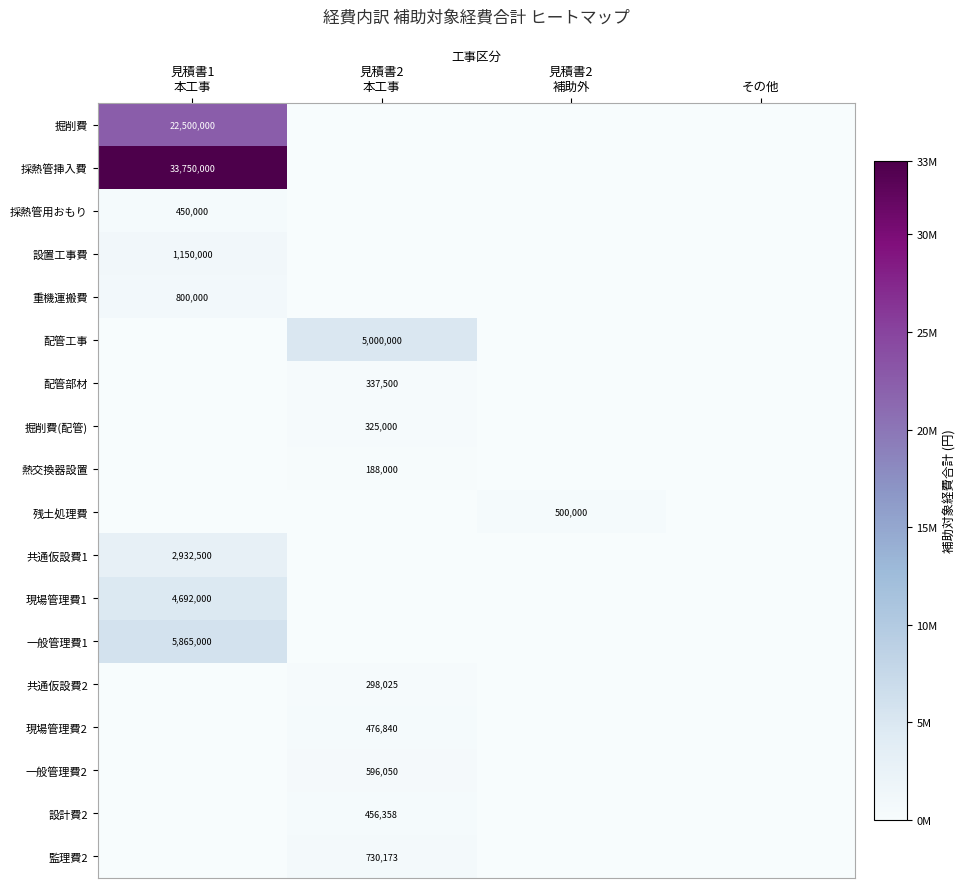

At which category is the sum across all series the highest?

見積書1
本工事